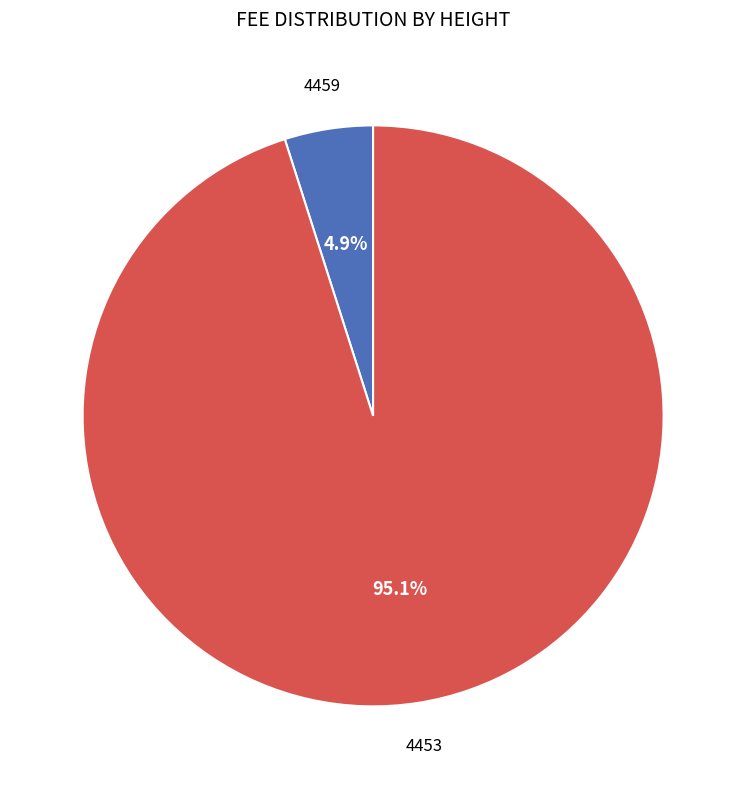

Count the number of slices in the pie.

2